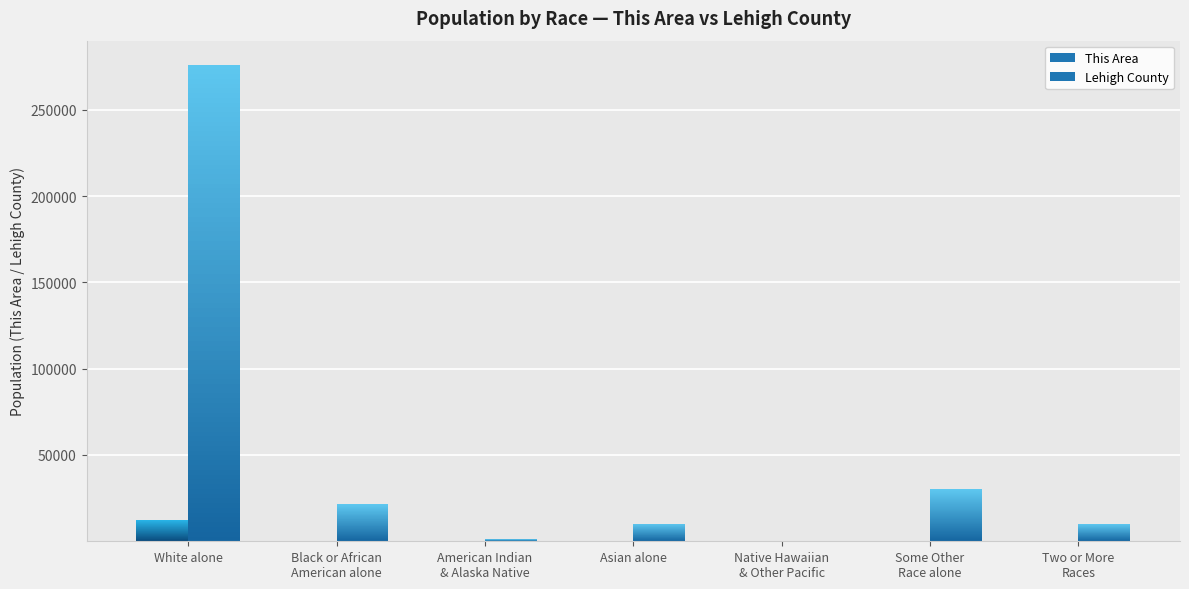

What position from the left is Two or More
Races?

7